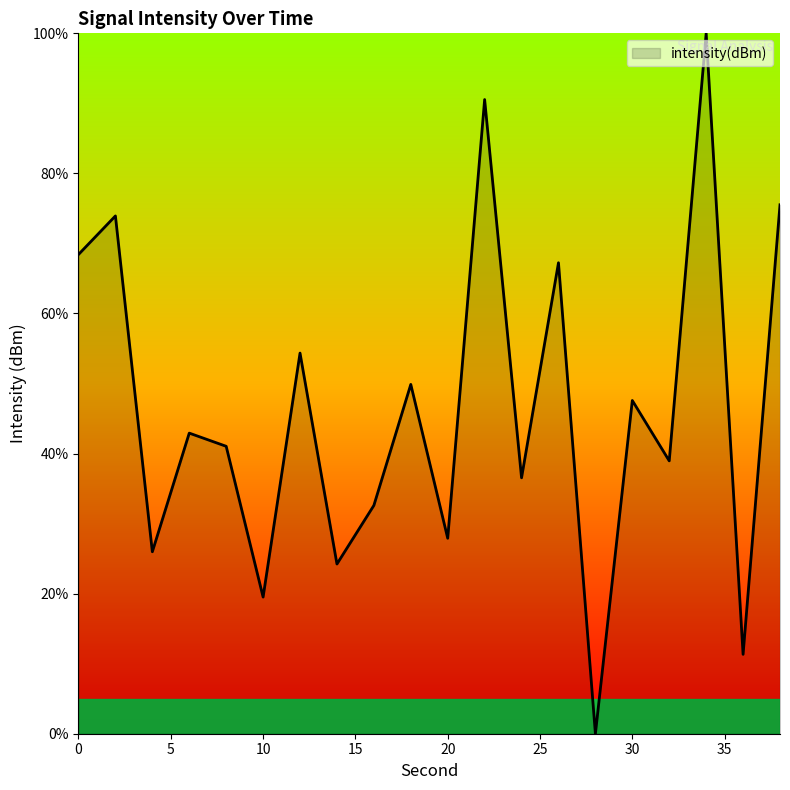

What is the difference between the maximum and minimum values?

100.0